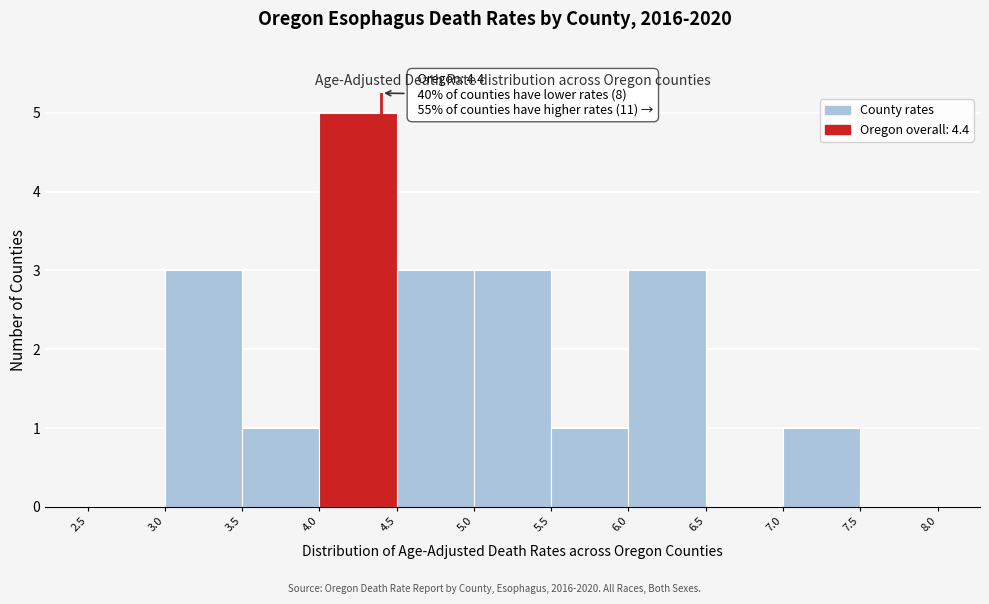

Over which range of the x-axis is the bar tallest?

4.0 to 4.5